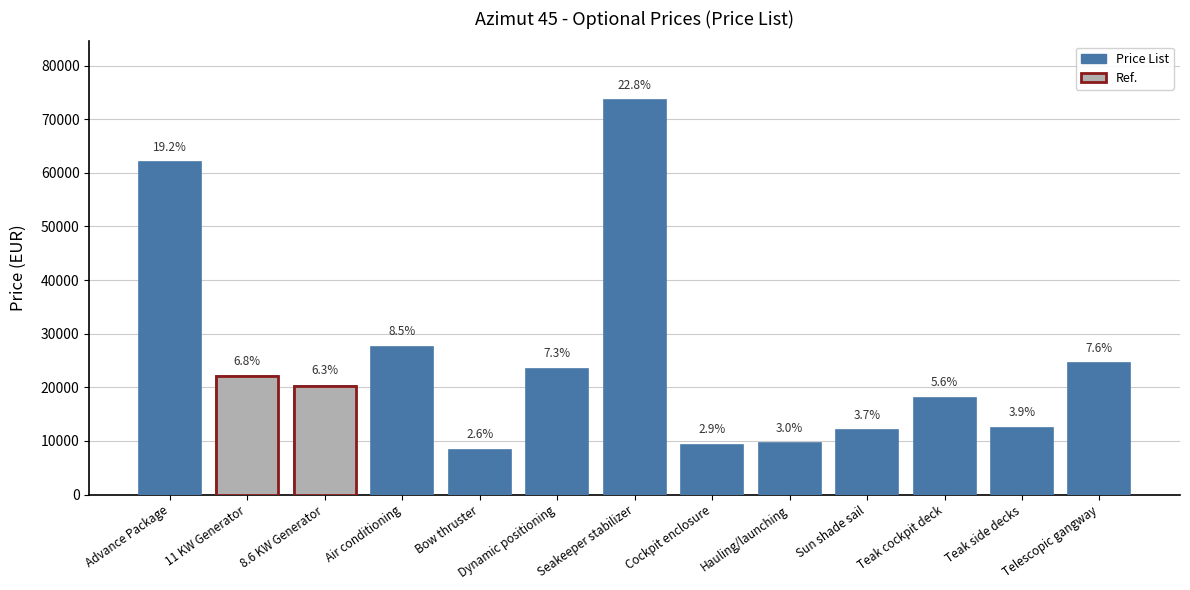

Reading right to left, what are all the values shown in this chart?

24500	12450	18000	11950	9550	9300	73500	23500	8300	27500	20300	22050	61950